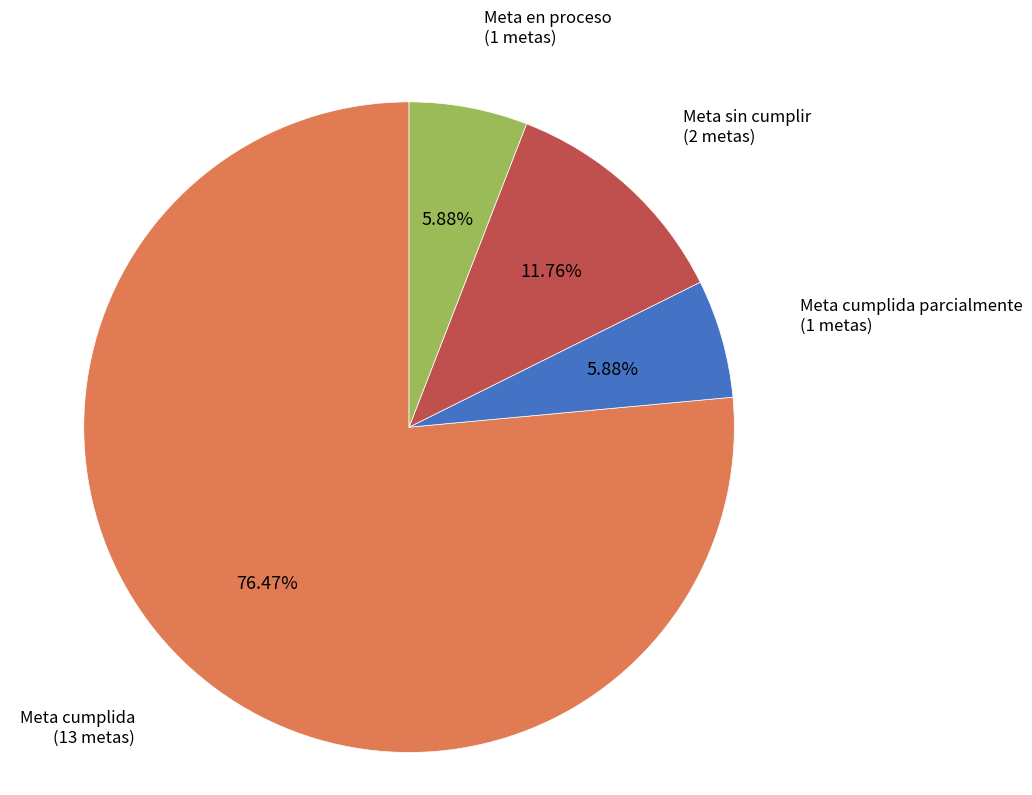

Does any single category account for the majority?

Yes